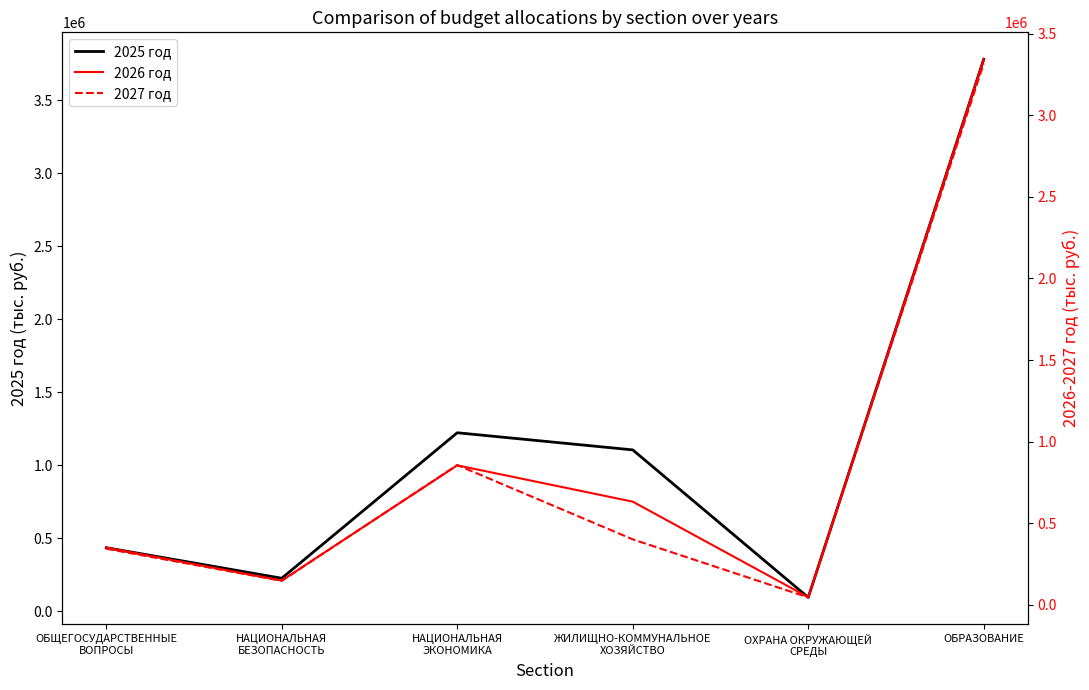

Rank the series by their maximum value, from highest to lowest.

2025 год, 2026 год, 2027 год